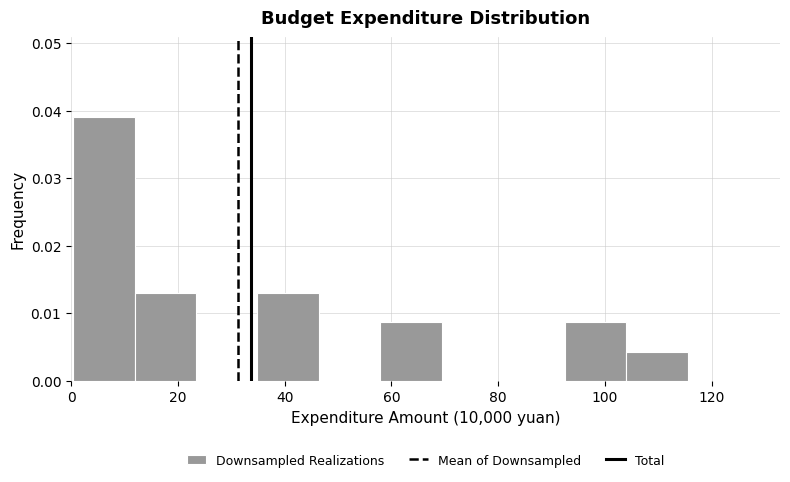

Which range on the x-axis has the tallest bar?

0 to 12